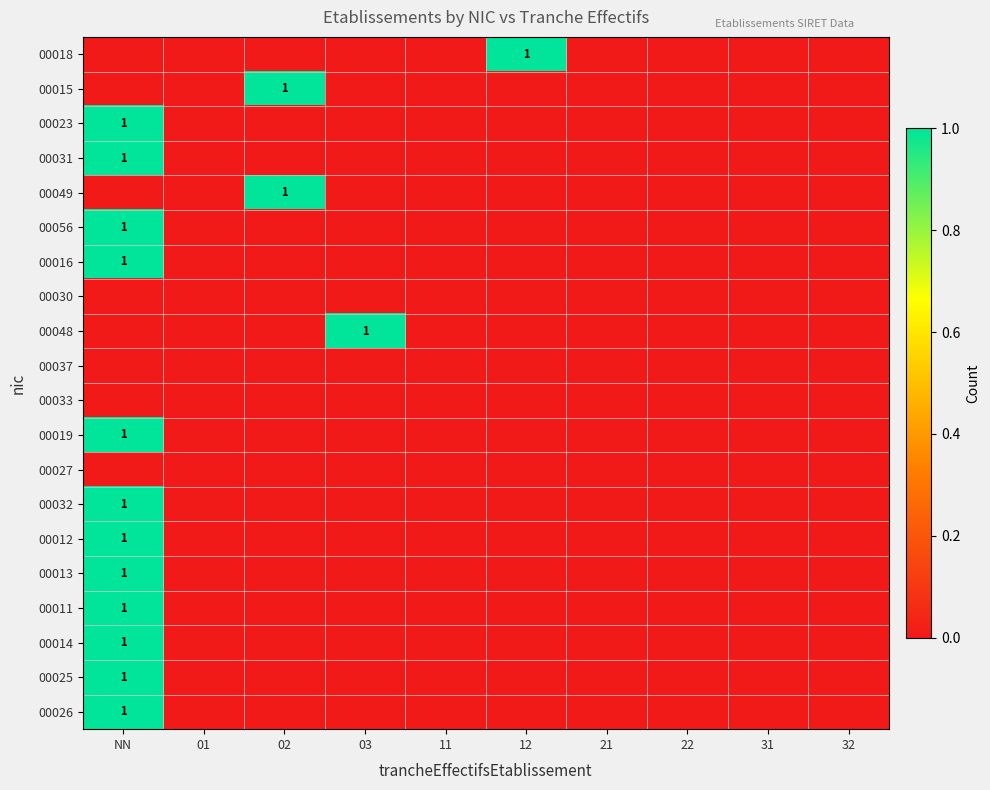

Is the value of 00016 at 02 greater than the value of 00015 at 11?

No